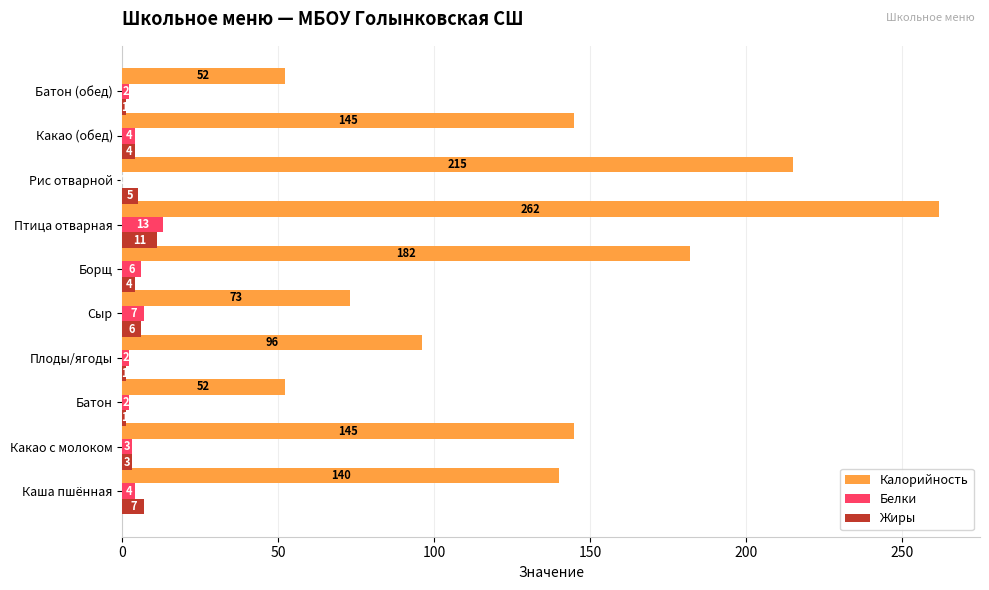

Which label corresponds to the largest value in the chart?

Птица отварная